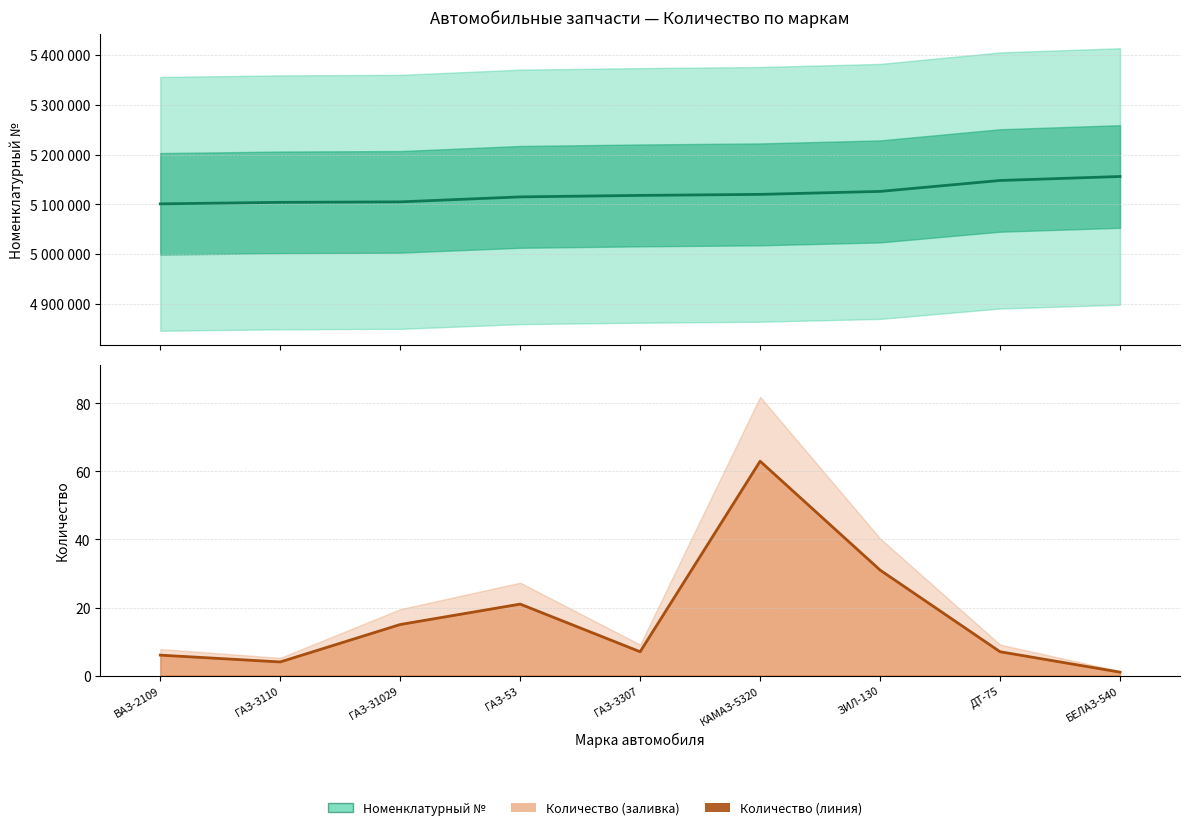

Reading right to left, extract all data points from this chart.

Номенклатурный №: 5156022	5148001	5126027	5120053	5118001	5115031	5105012	5104081	5101003
Количество: 1	7	31	63	7	21	15	4	6